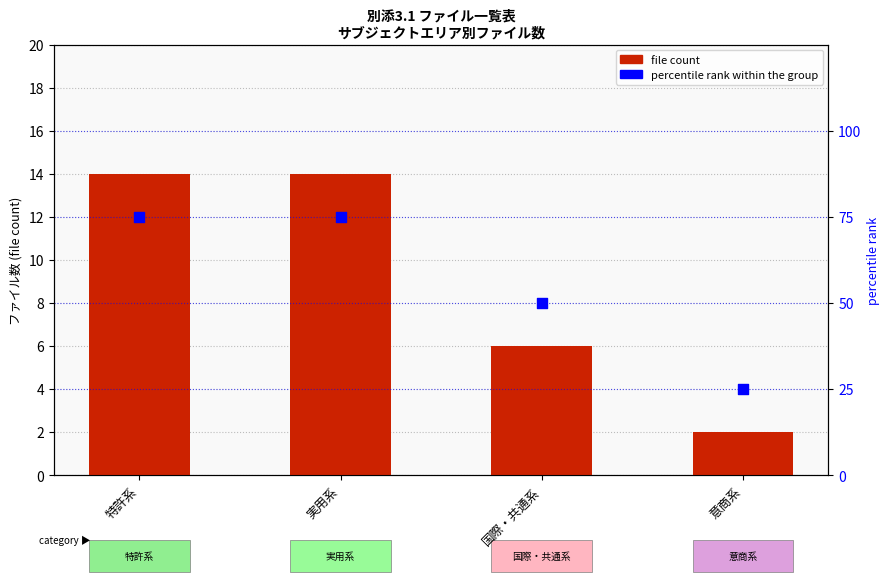

At which category is the sum across all series the highest?

特許系